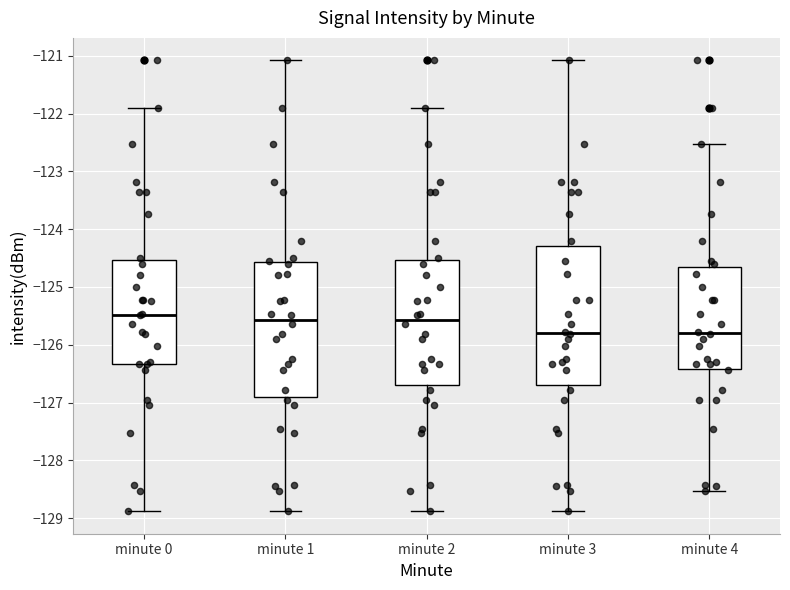

Reading left to right, transcribe this box plot: for each box, give where its median line is, the range the box spans, and where its two whiskers end, as read against the y-axis. The values are not printed on the chart, so give them approximately, as read against the axis.

minute 0: median -125.5, box -126.3 to -124.5, whiskers -128.9 to -121.9
minute 1: median -125.6, box -126.9 to -124.6, whiskers -128.9 to -121.1
minute 2: median -125.6, box -126.7 to -124.5, whiskers -128.9 to -121.9
minute 3: median -125.8, box -126.7 to -124.3, whiskers -128.9 to -121.1
minute 4: median -125.8, box -126.4 to -124.6, whiskers -128.5 to -122.5